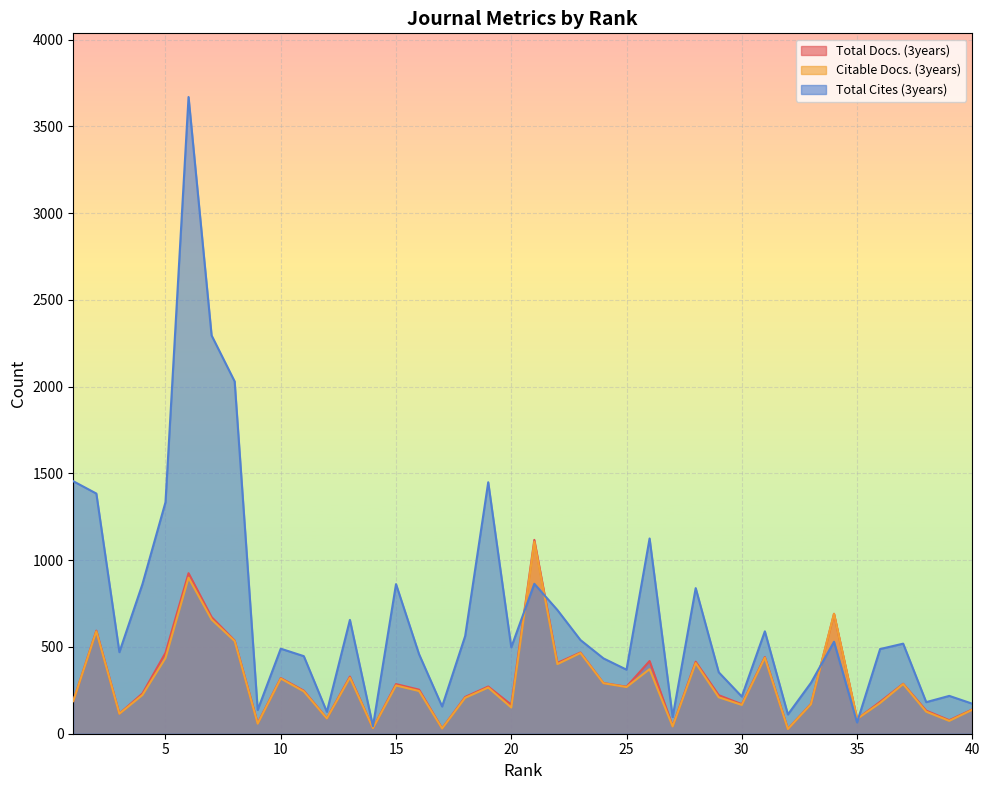

At which label does Total Cites (3years) reach its peak?

6